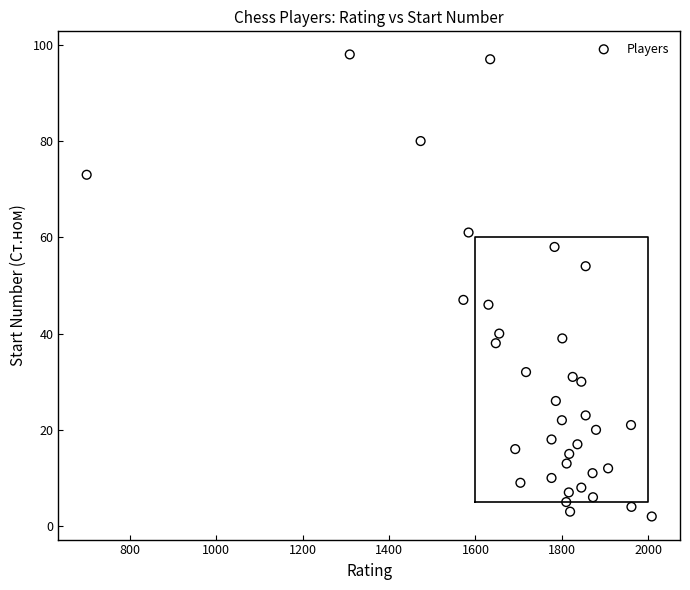

What is the range of Y values (max minus min)?

96